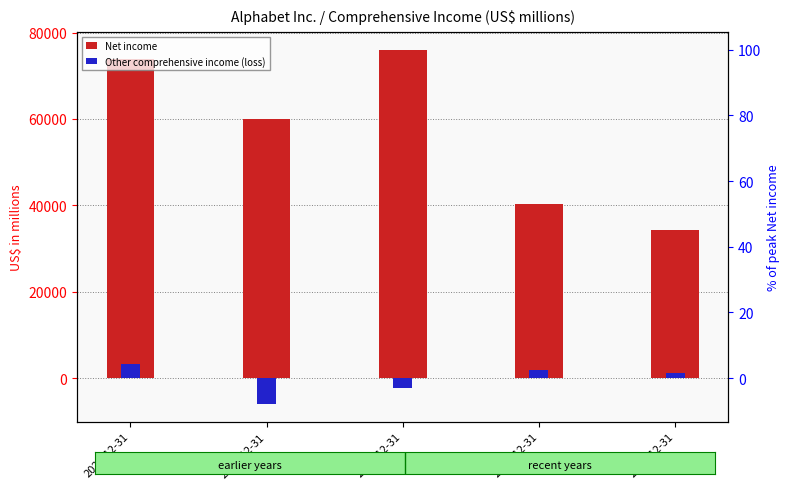

Where is Net income nearest to the value 55188?

2022-12-31